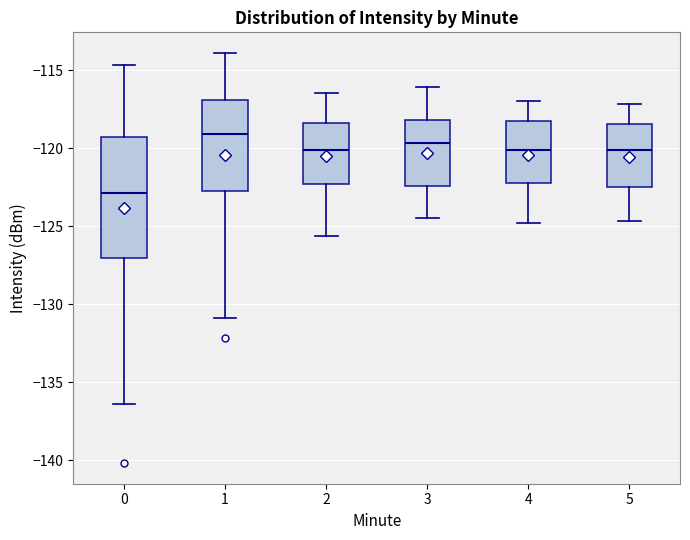

Reading left to right, transcribe this box plot: for each box, give where its median line is, the range the box spans, and where its two whiskers end, as read against the y-axis. The values are not printed on the chart, so give them approximately, as read against the axis.

0: median -123.0, box -127.0 to -119.5, whiskers -136.5 to -114.5
1: median -119.0, box -122.5 to -117.0, whiskers -131.0 to -114.0
2: median -120.0, box -122.5 to -118.5, whiskers -125.5 to -116.5
3: median -119.5, box -122.5 to -118.0, whiskers -124.5 to -116.0
4: median -120.0, box -122.0 to -118.5, whiskers -125.0 to -117.0
5: median -120.0, box -122.5 to -118.5, whiskers -124.5 to -117.0